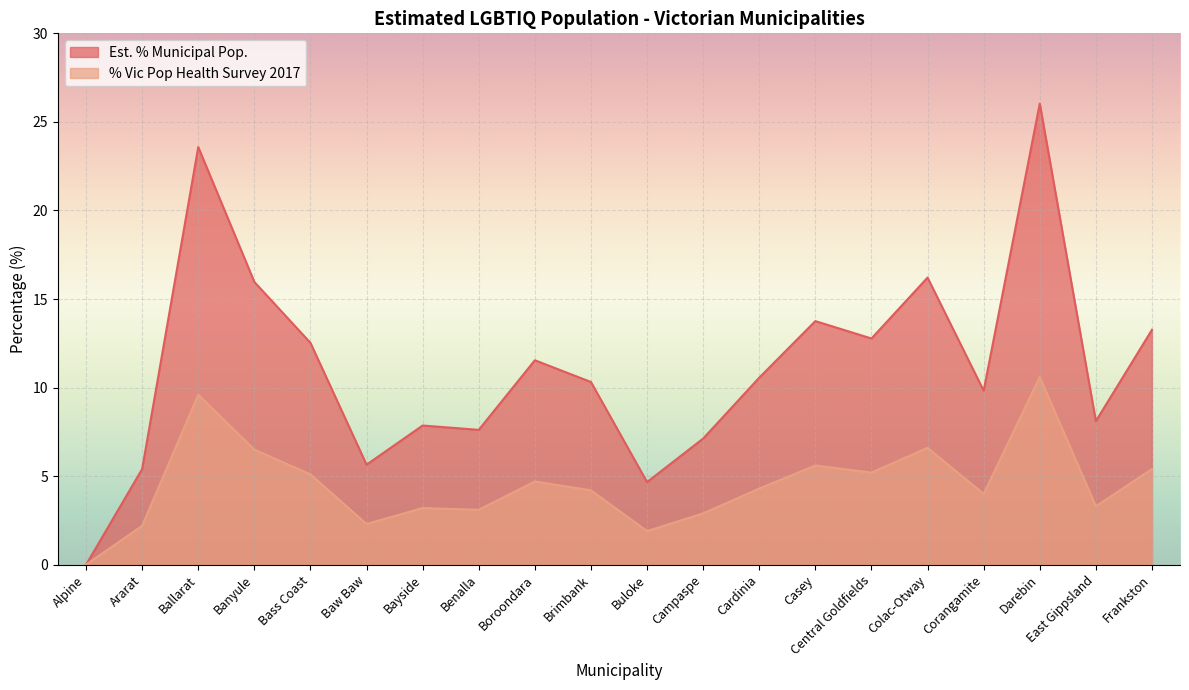

True or false: Est. % Municipal Pop. and % Vic Pop Health Survey 2017 intersect in this chart.

False